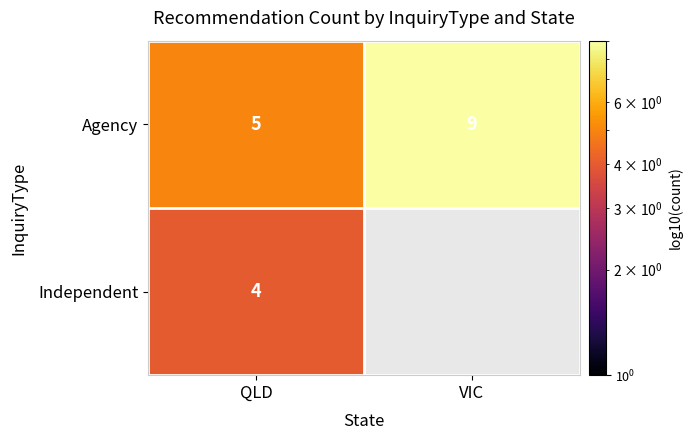

At which label does Agency reach its peak?

VIC